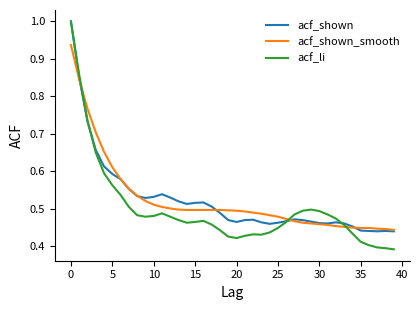

What is the greatest value displayed?

1.0